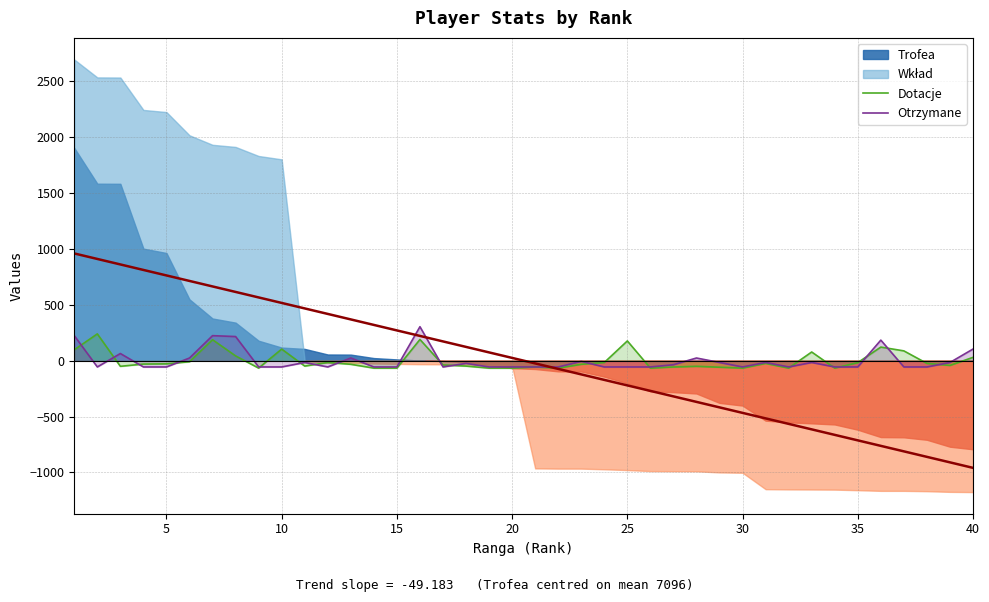

What is the maximum value for Dotacje?

239.4